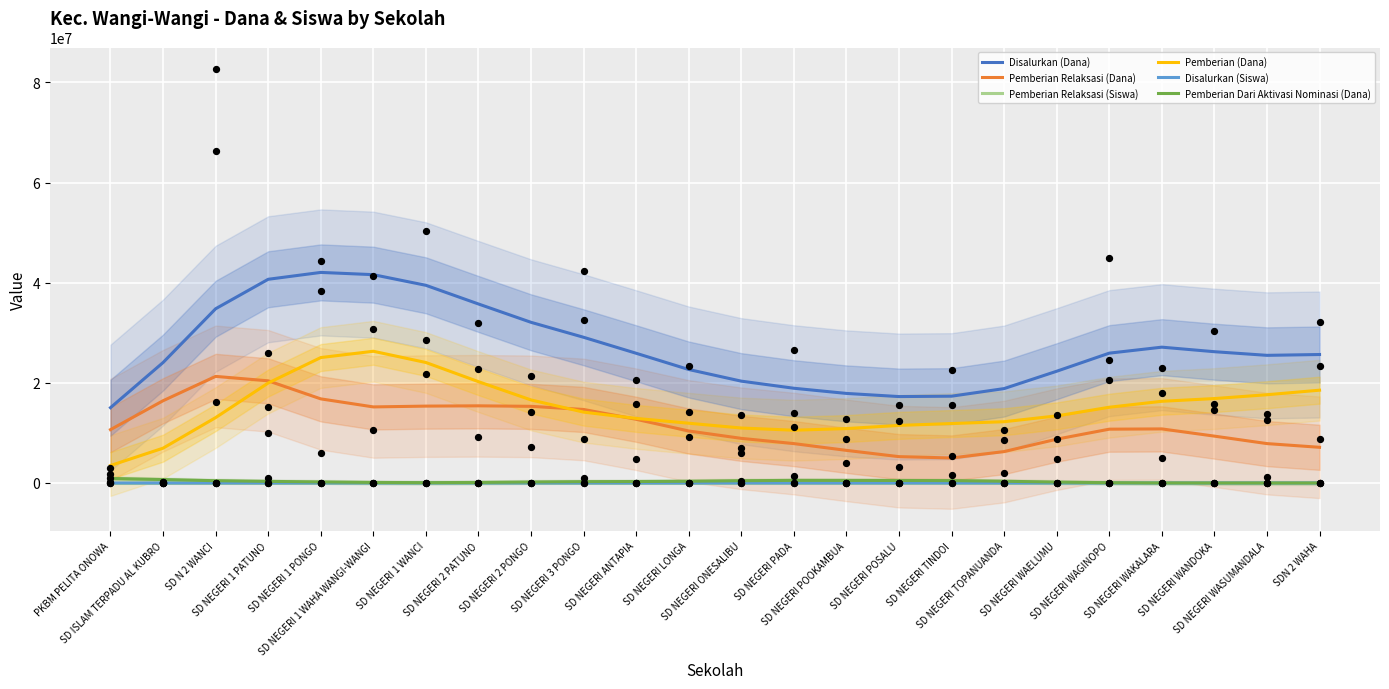

Which series has the largest Y range (max minus min)?

Disalurkan (Dana)